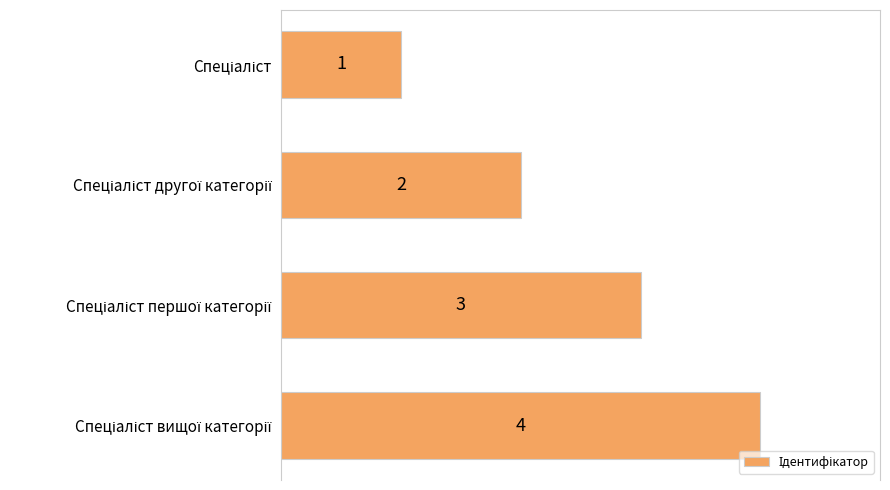

What is the maximum value shown in the chart?

4